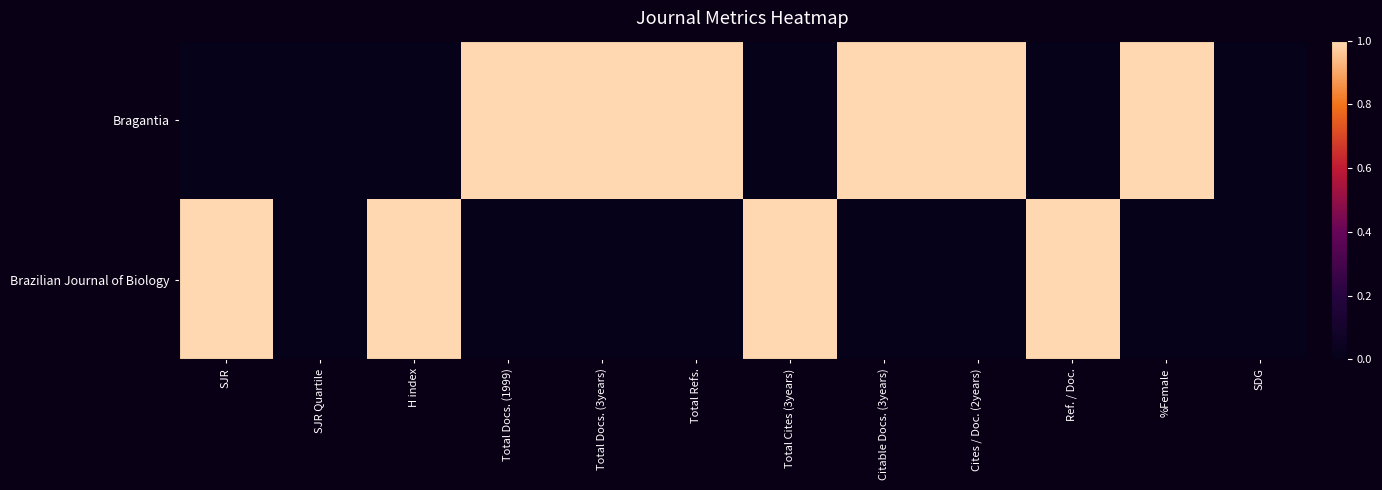

List the series in order of their peak value, lowest first.

Bragantia, Brazilian Journal of Biology